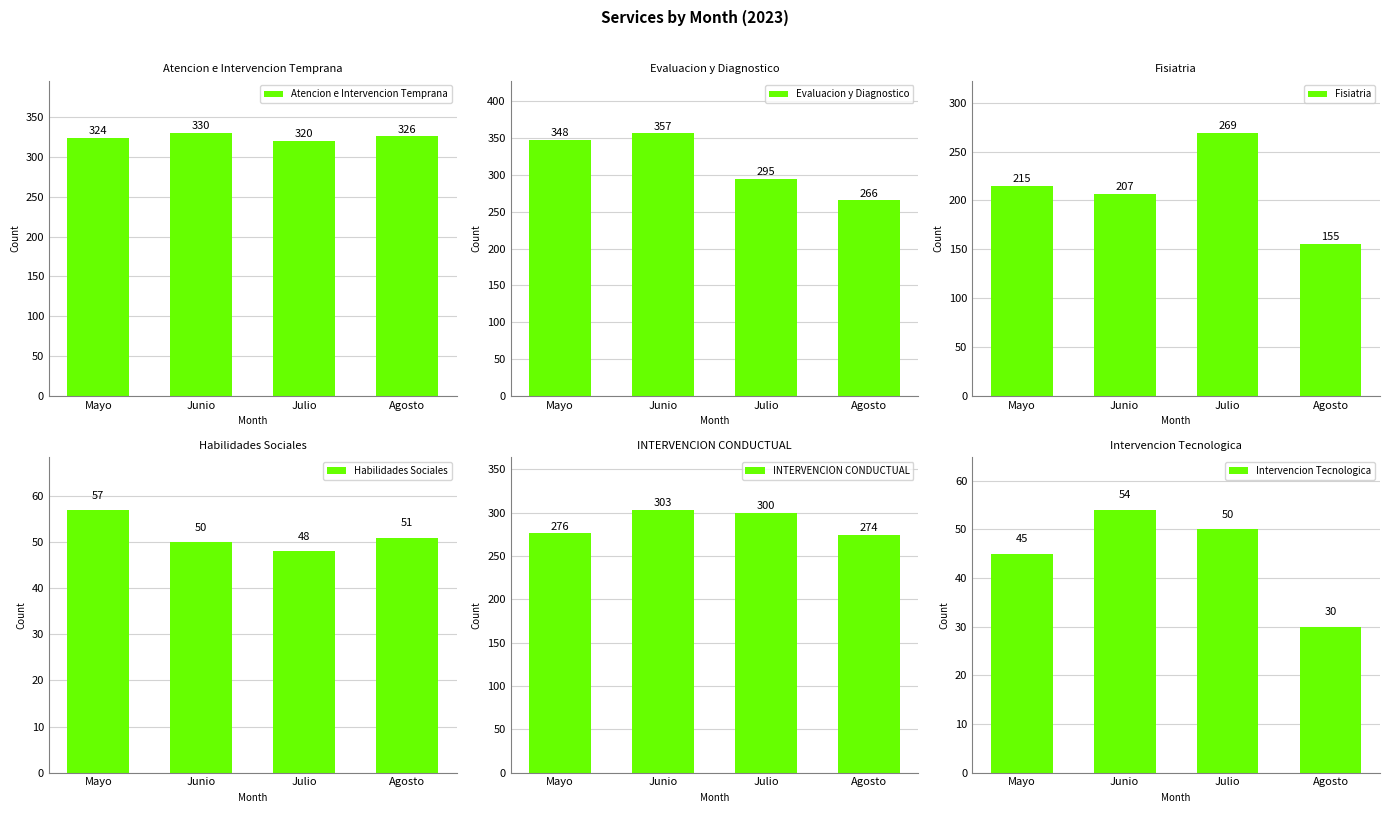

Is the value of Habilidades Sociales at Julio greater than the value of Atencion e Intervencion Temprana at Junio?

No